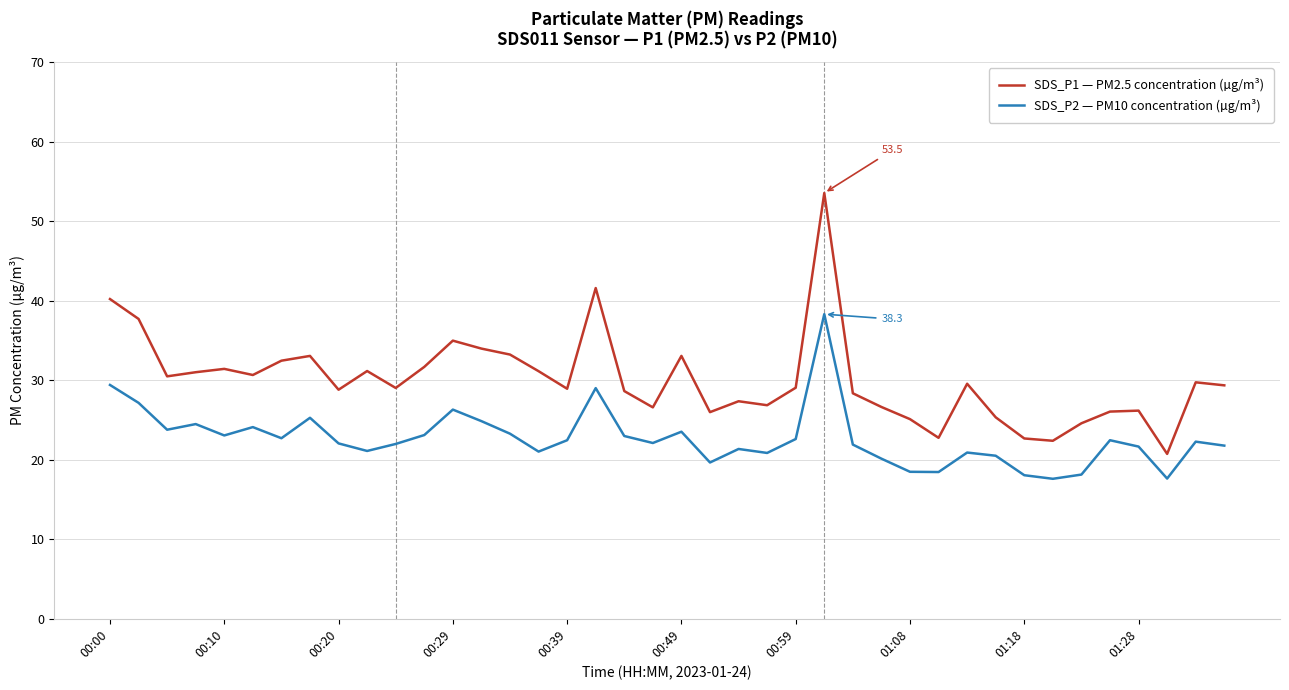

What is the maximum value for SDS_P2 — PM10 concentration (µg/m³)?

38.3